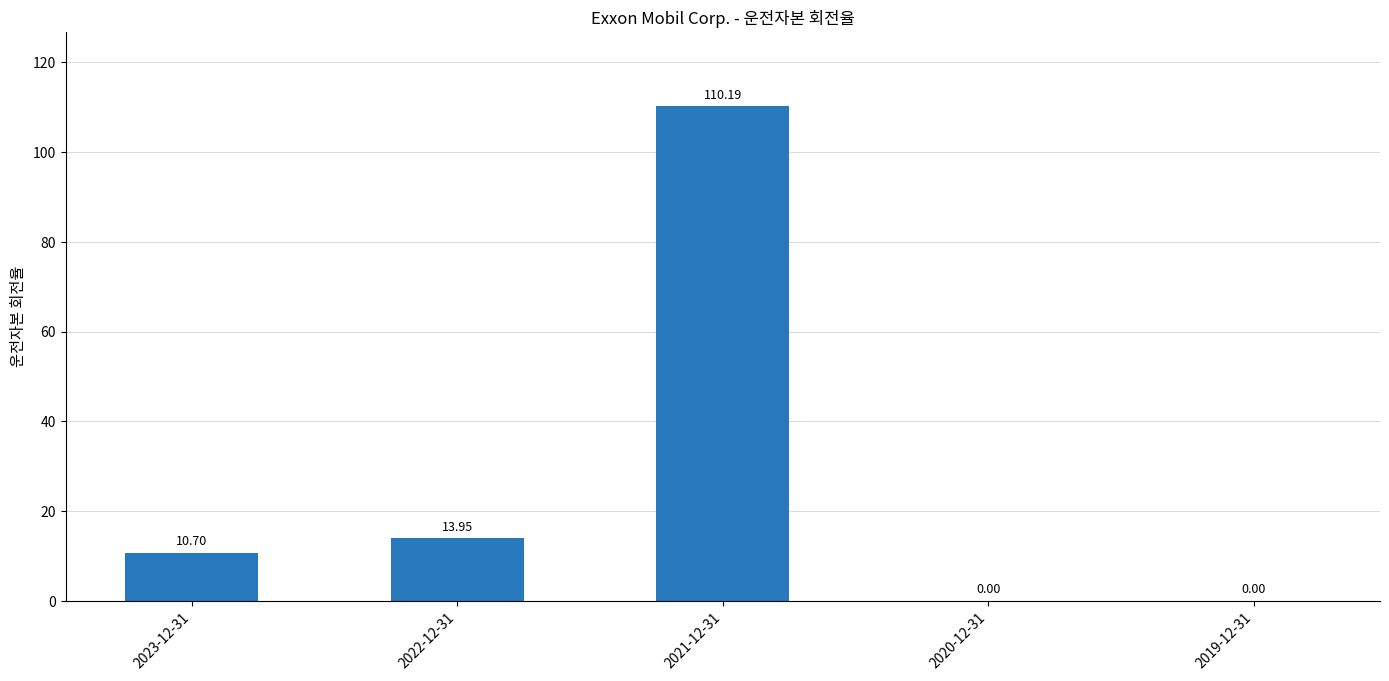

What is the sum of all values?

134.8